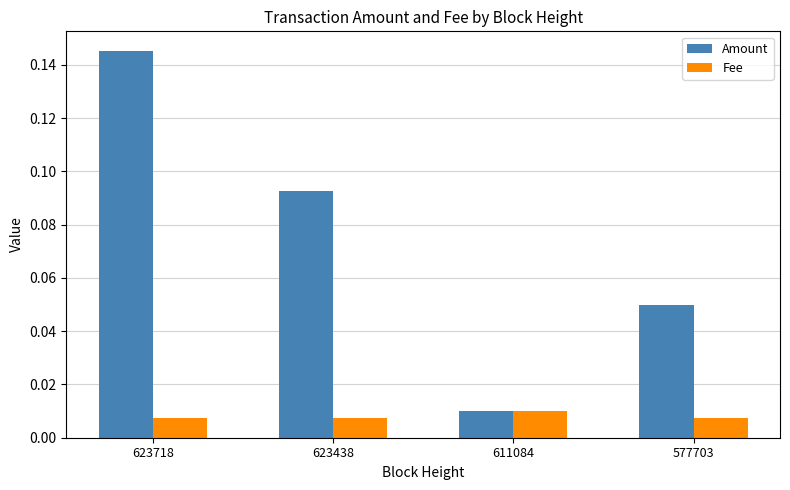

Is the value of Fee at 623718 greater than the value of Amount at 623438?

No